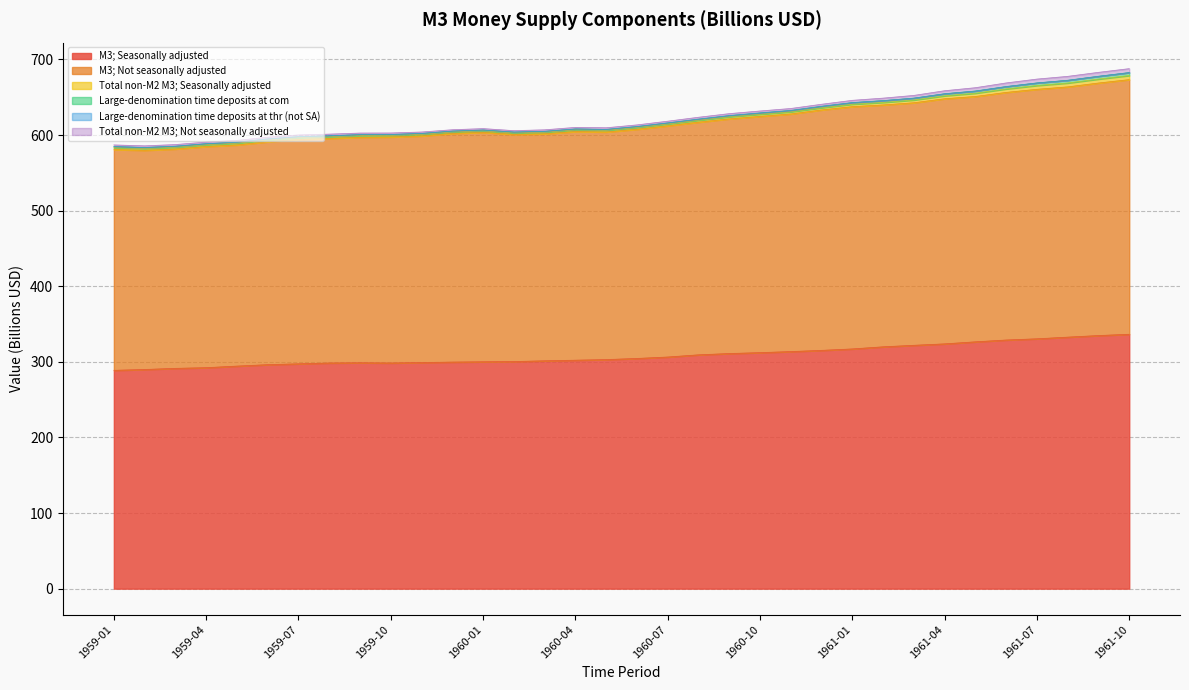

Which series has the largest range (max minus min)?

M3; Seasonally adjusted